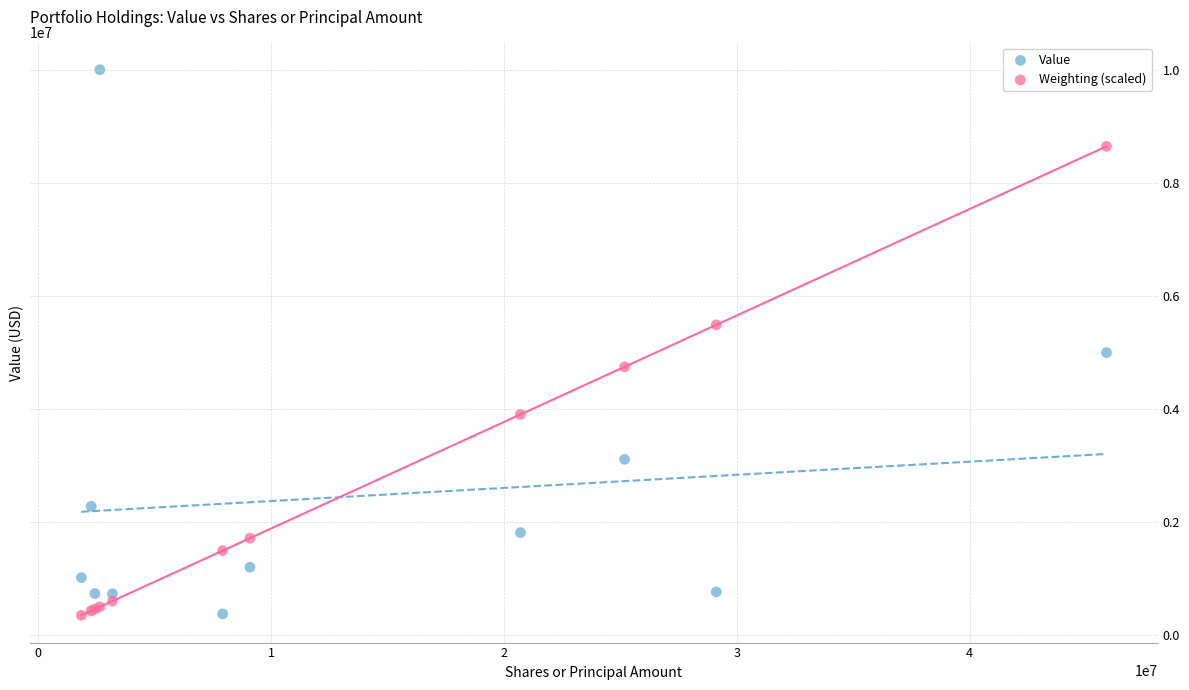

Which series has the largest Y range (max minus min)?

Value